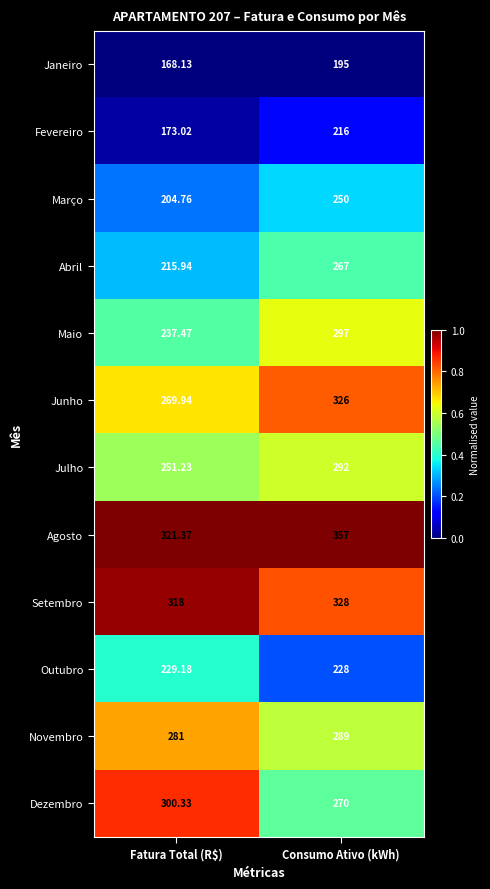

Where is Julho nearest to the value 271?

Fatura Total (R$)